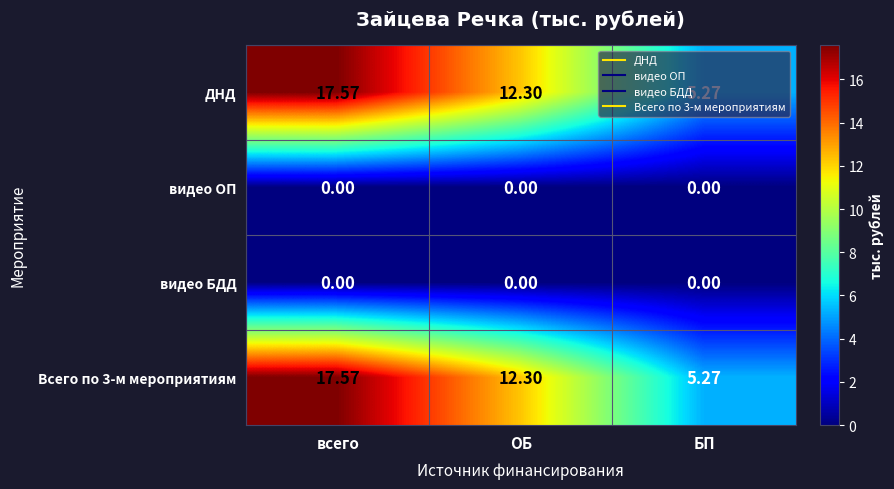

Which category has the highest value across all series?

всего